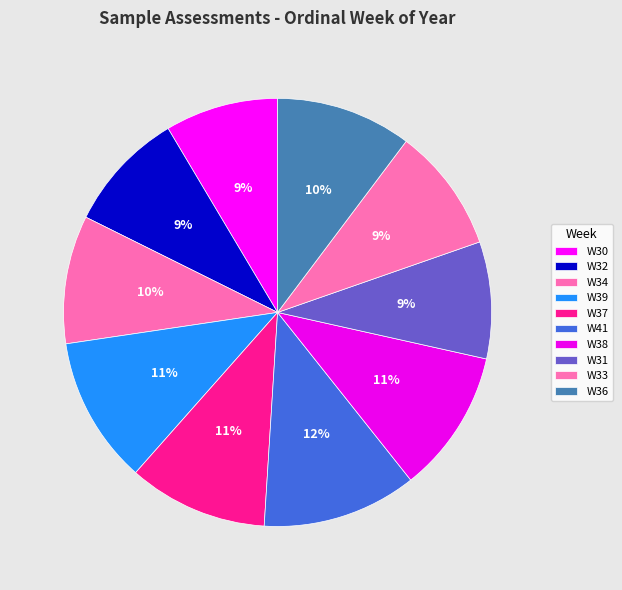

What percentage do W31 and W41 together represent?

20.5%